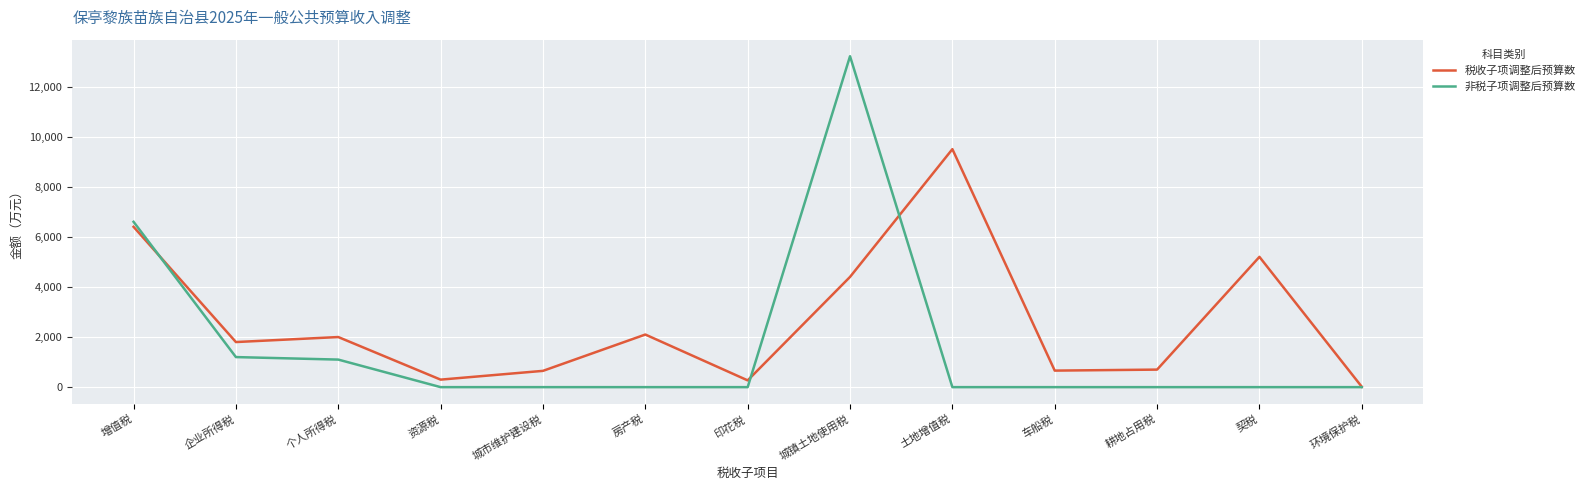

Which series has the largest total across all categories?

税收子项调整后预算数